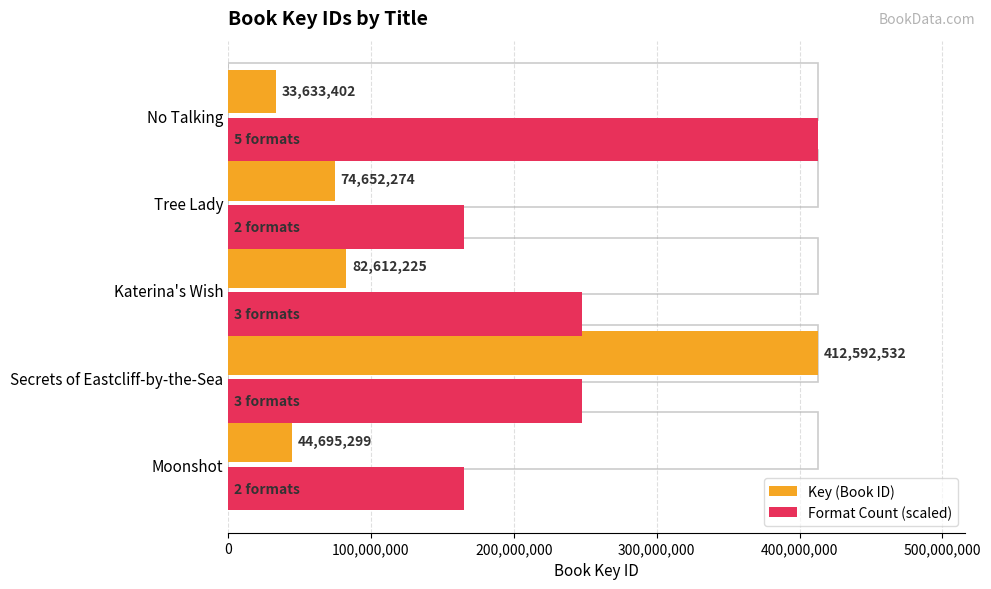

What is the sum of all Format Count (scaled) values?

1237777596.0